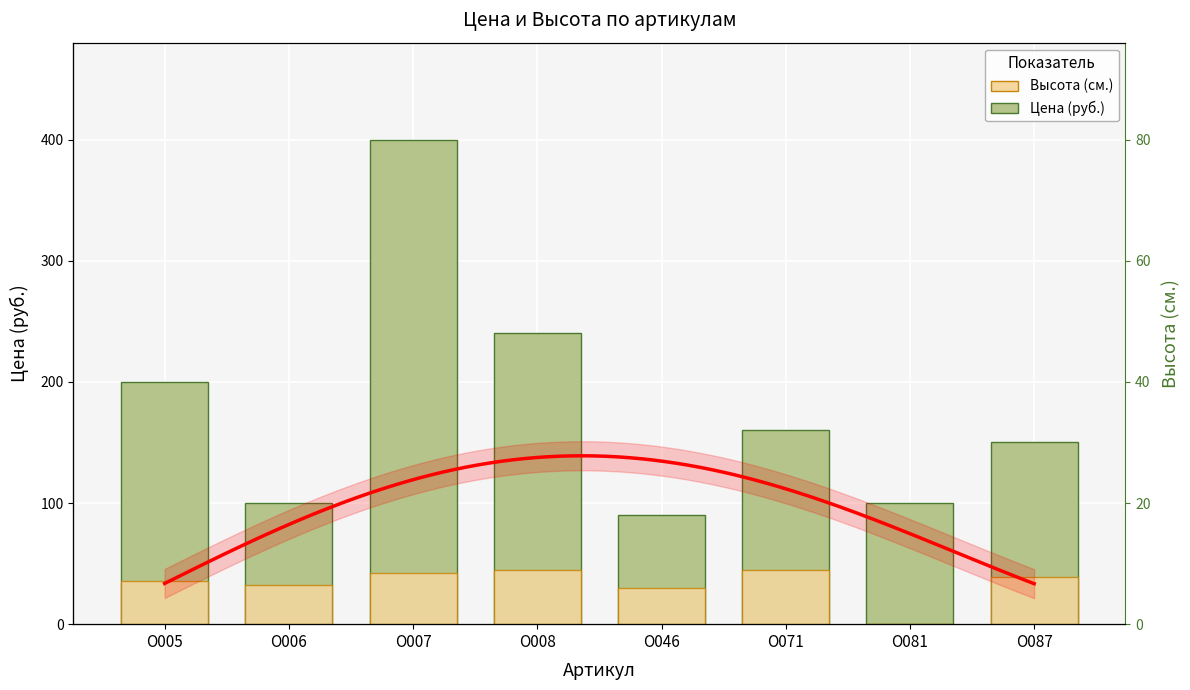

What is the maximum value shown in the chart?

400